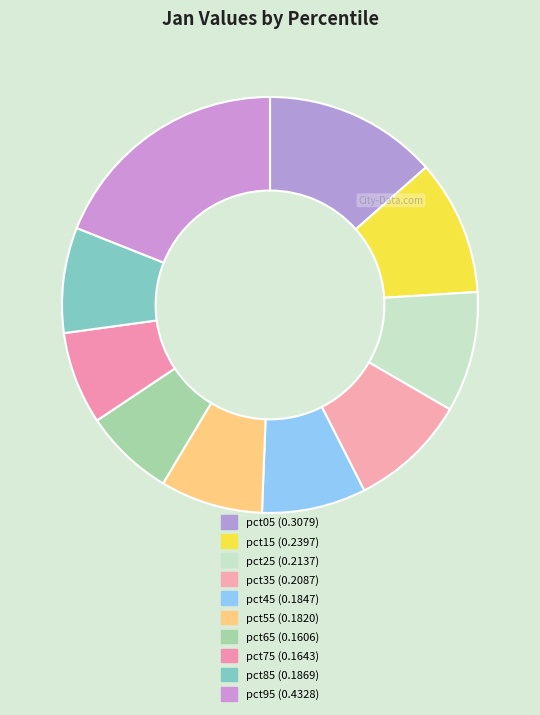

To the nearest percent, what percentage of the pie is pct85?

8%